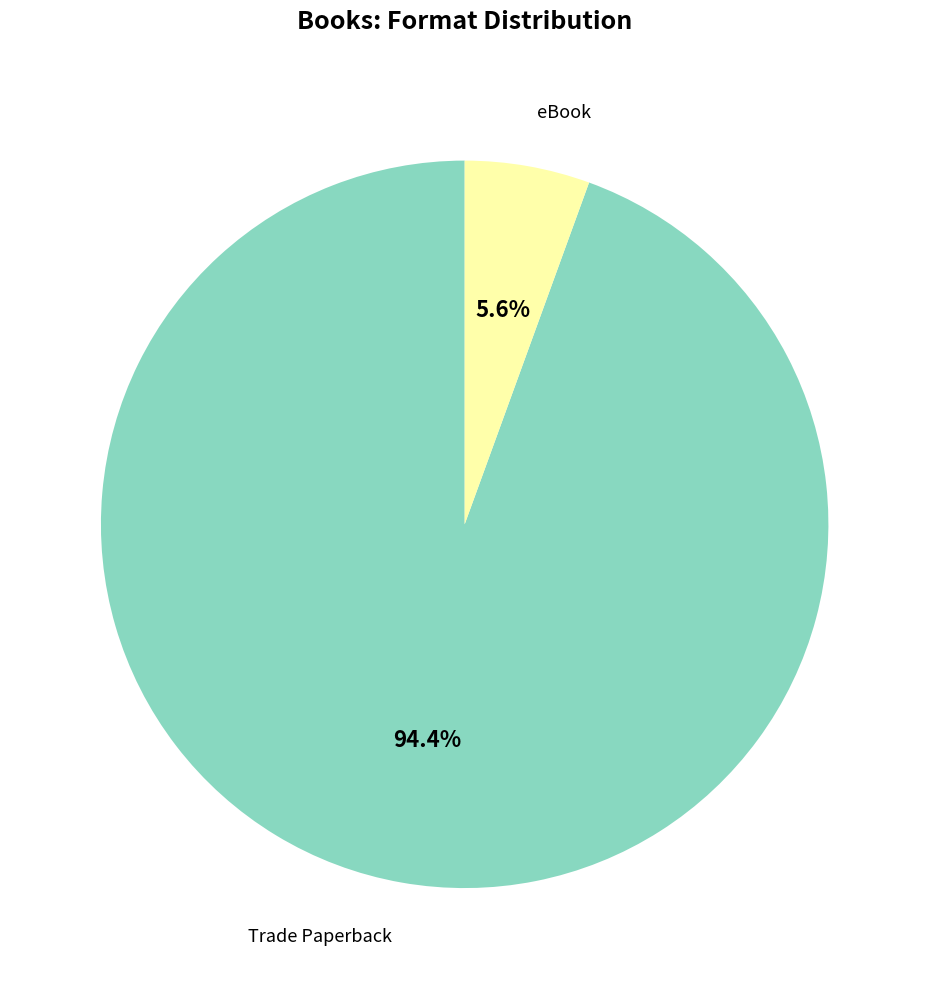

Does any single category account for the majority?

Yes